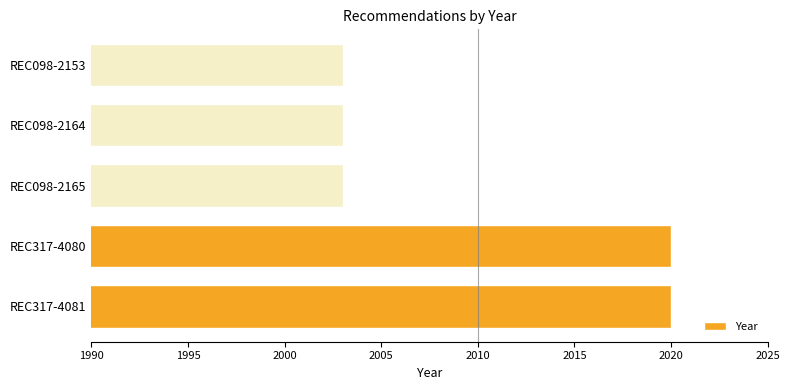

Reading bottom to top, list all the values displayed in this chart.

REC317-4081=2020	REC317-4080=2020	REC098-2165=2003	REC098-2164=2003	REC098-2153=2003